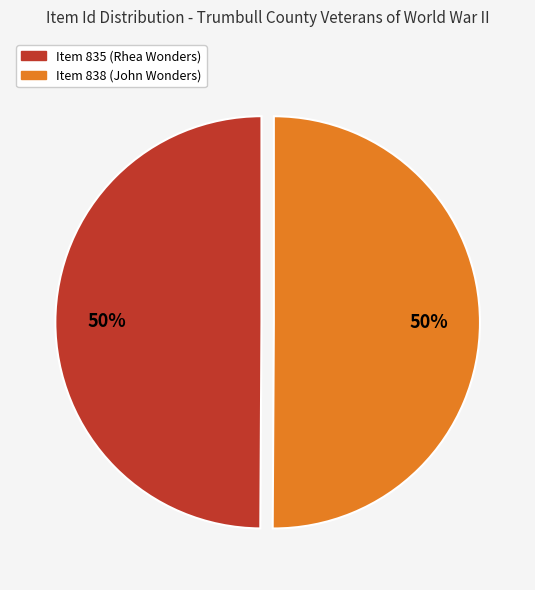

To the nearest percent, what portion does Item 838 (John Wonders) represent?

50%